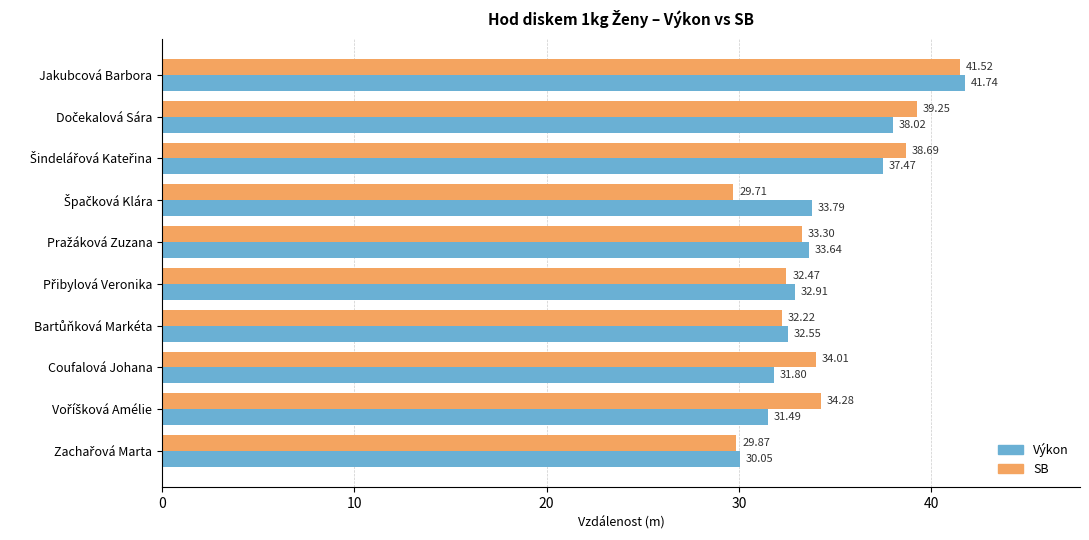

Rank the series by their average value, from lowest to highest.

Výkon, SB